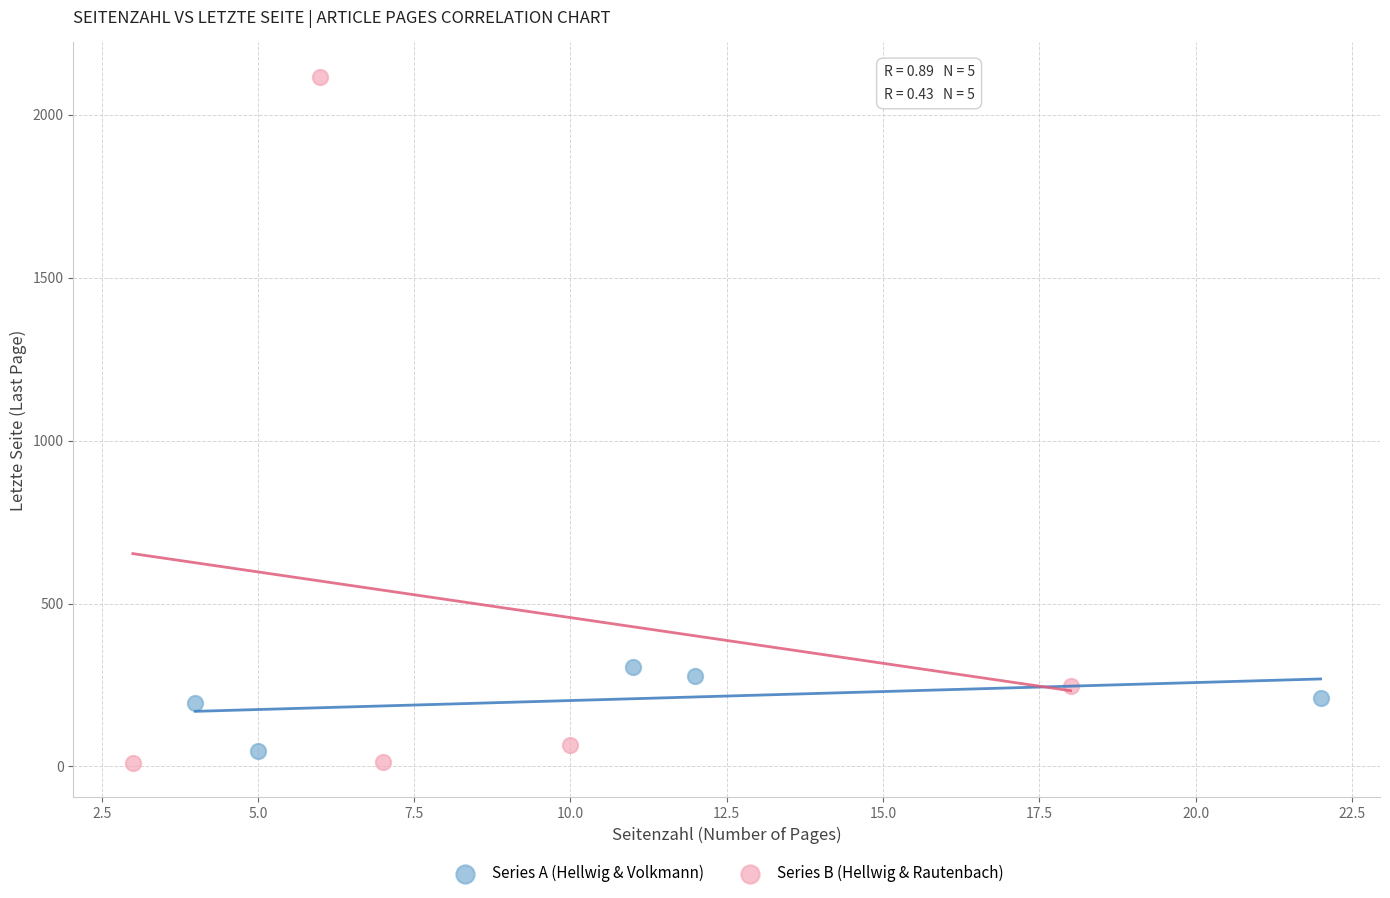

Which series reaches the maximum Y coordinate?

Series B (Hellwig & Rautenbach)